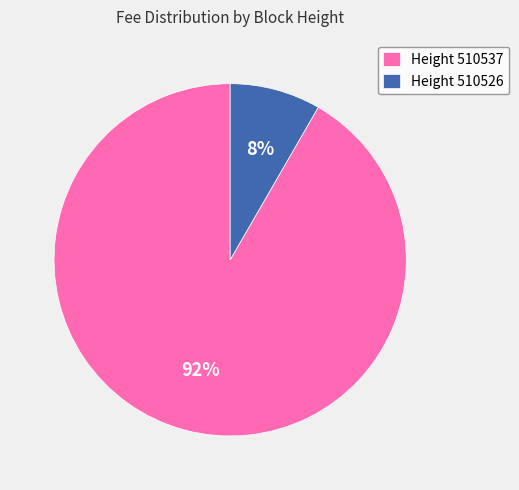

Which has a higher value, Height 510526 or Height 510537?

Height 510537